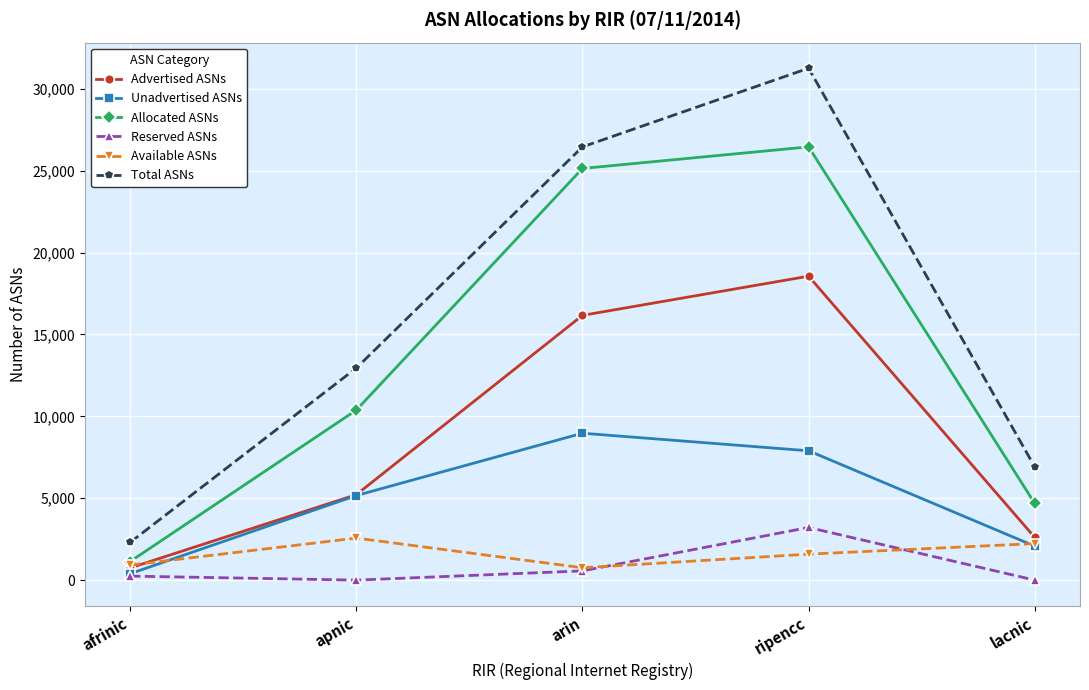

True or false: Advertised ASNs has more than 1 interior local peaks.

False